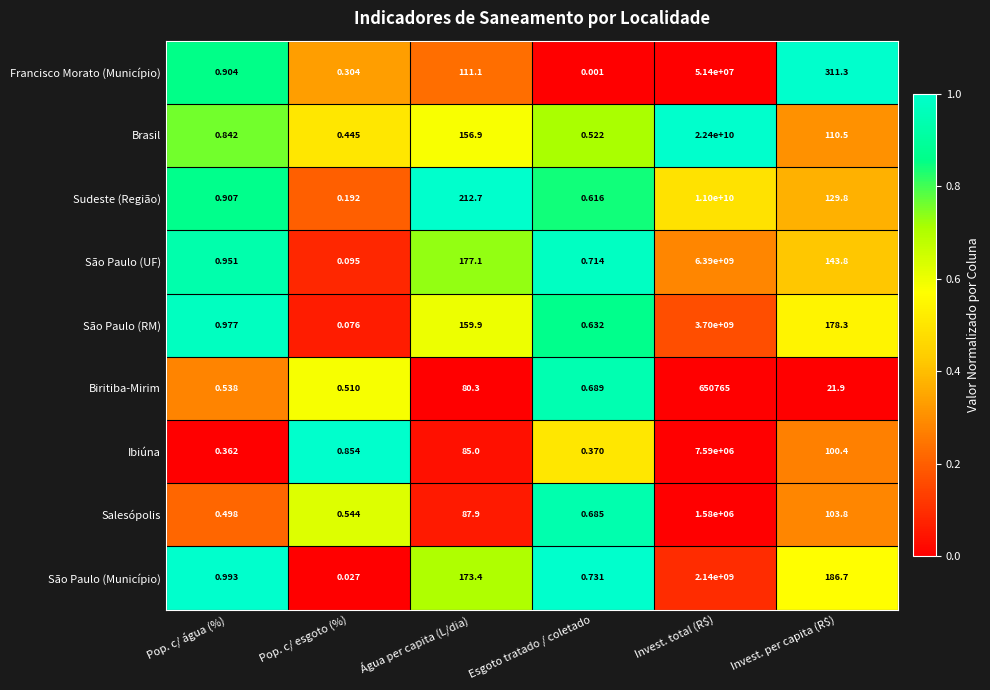

Is the value of Salesópolis at Pop. c/ água (%) greater than the value of São Paulo (Município) at Invest. per capita (R$)?

No